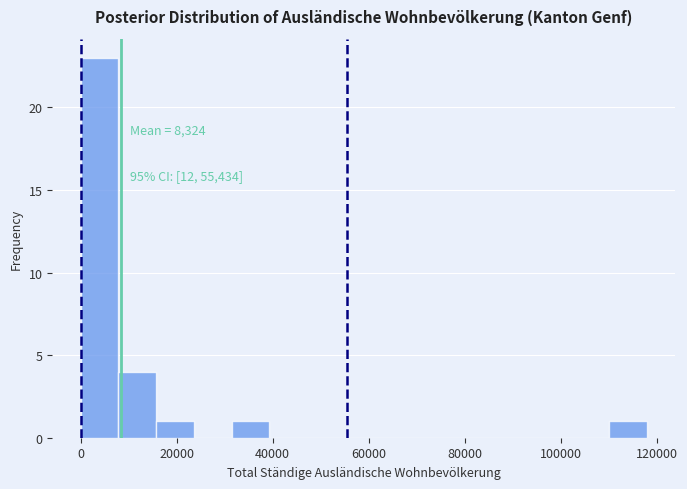

Read against the x-axis, roughly where is the centre of the tallest bar?

4000